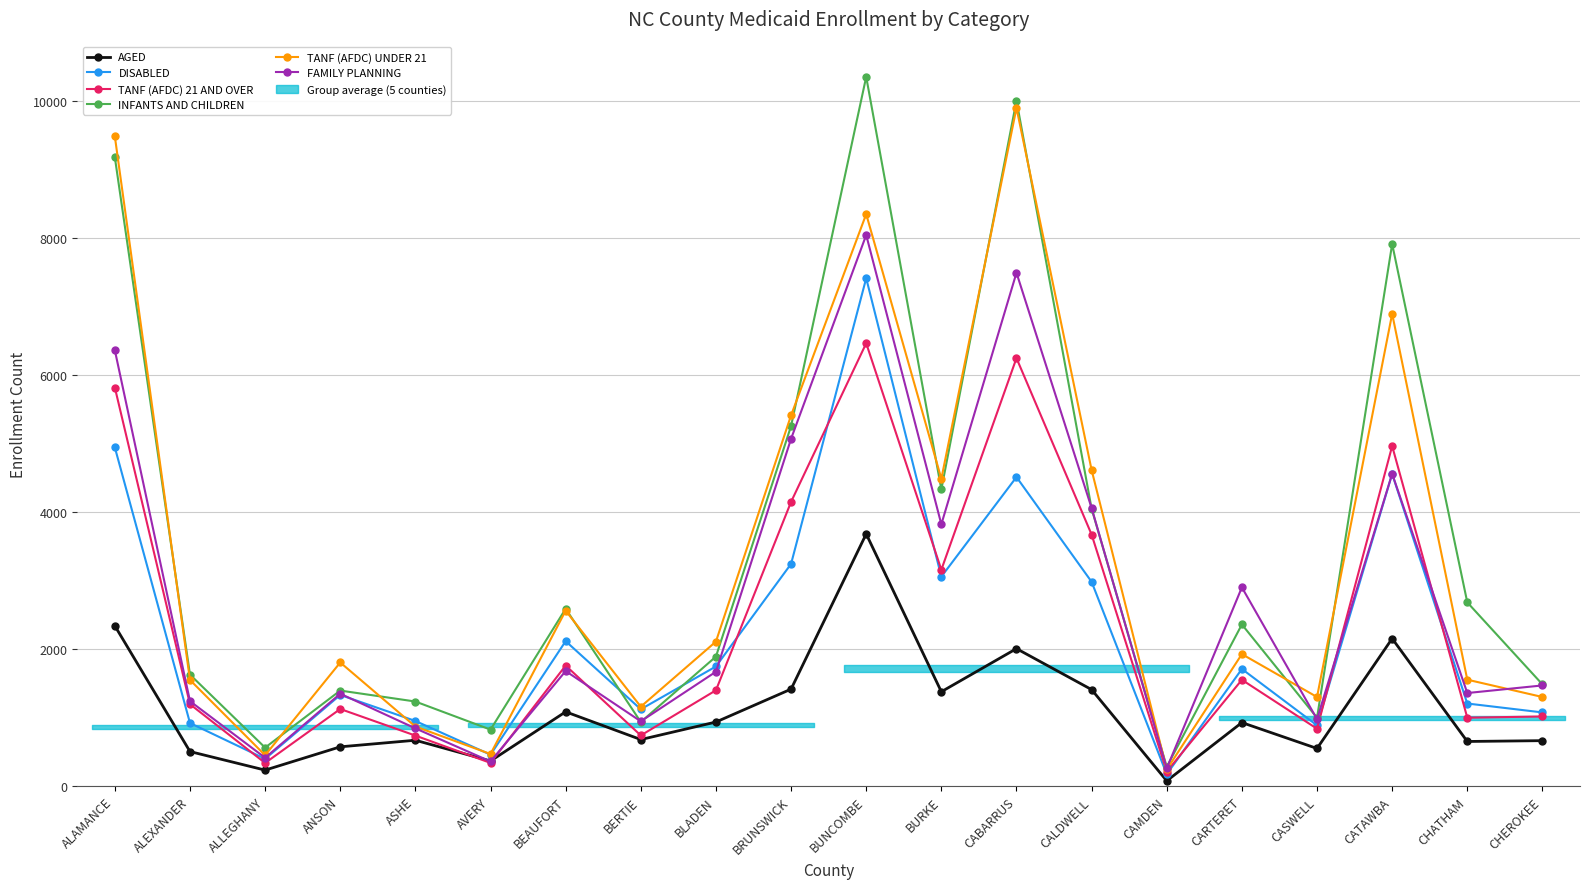

What is the minimum value for TANF (AFDC) UNDER 21?

246